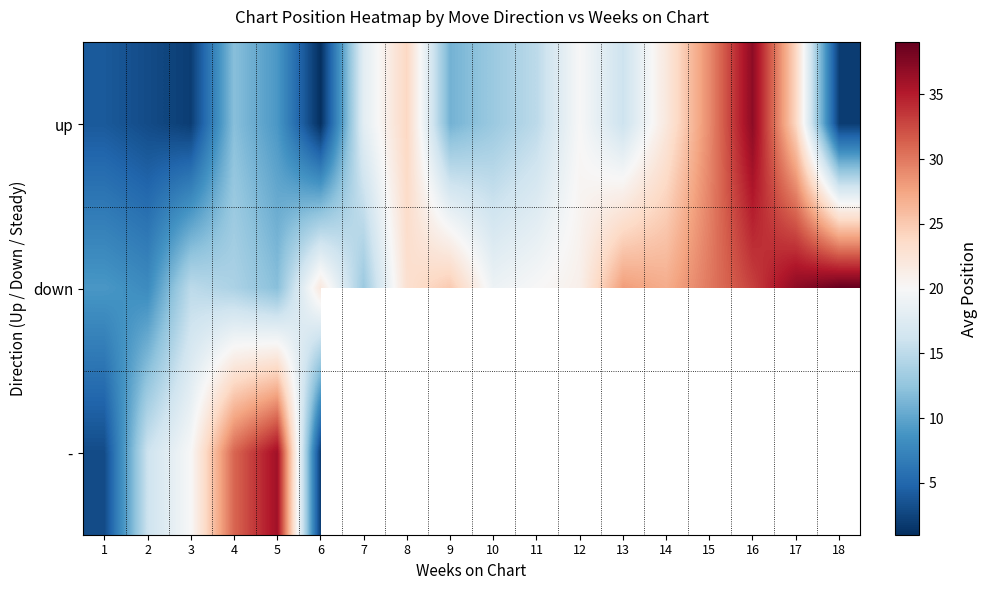

Where is up nearest to the value 19?

7